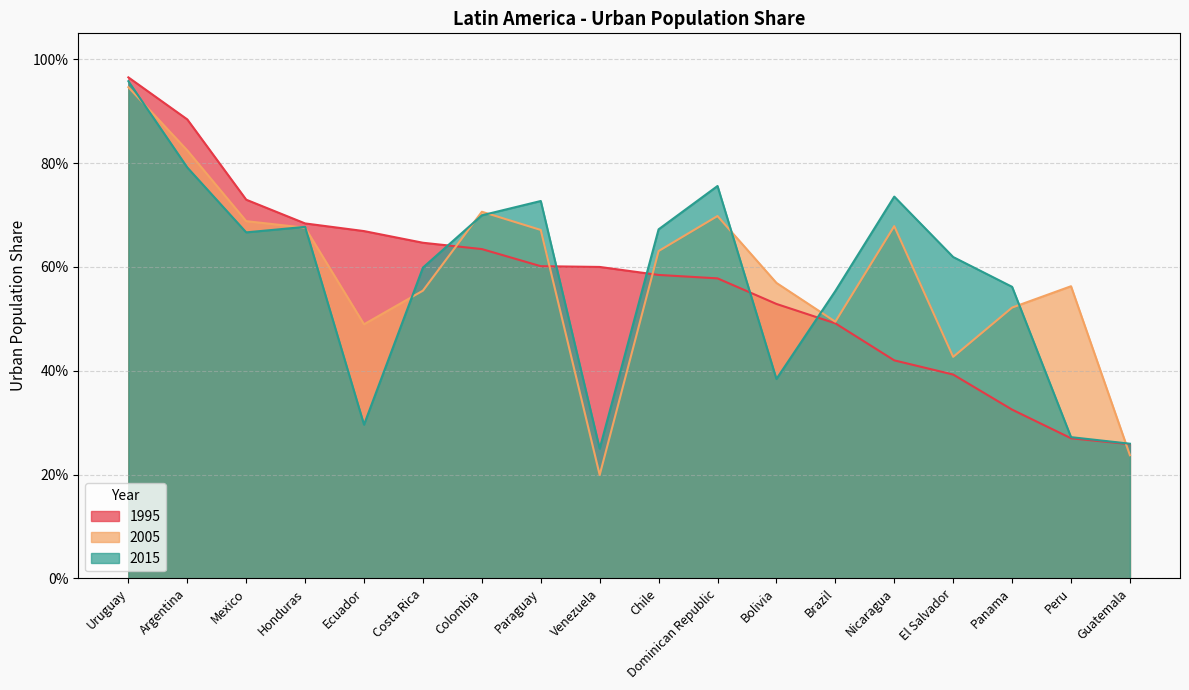

What is the difference between the highest and lowest values at Nicaragua?

0.3